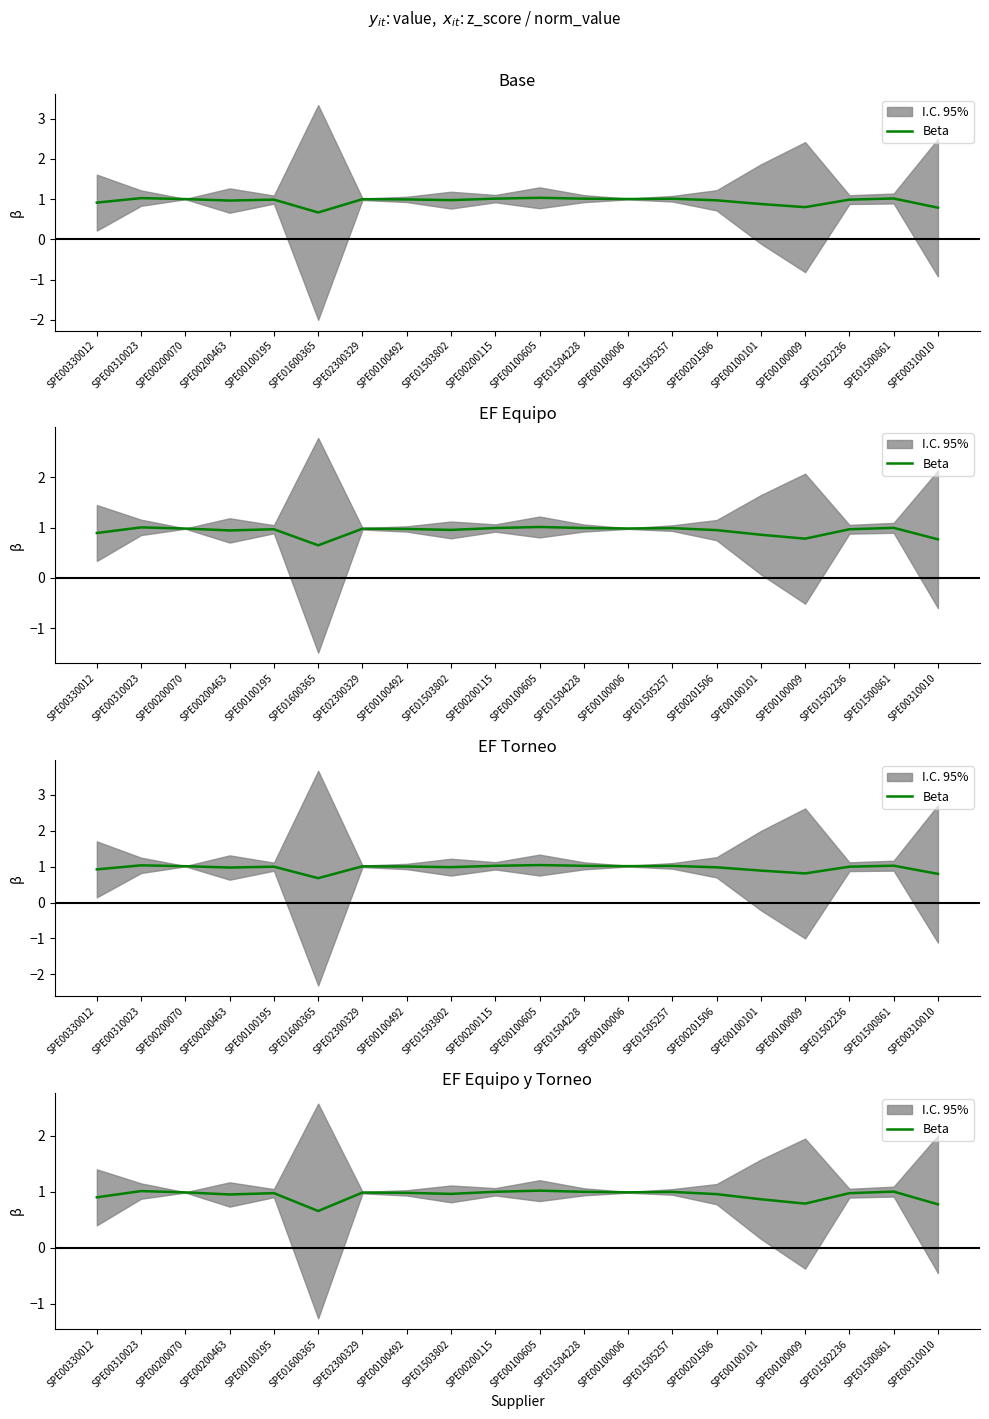

Reading right to left, extract all data points from this chart.

0.8	1.0	1.0	0.8	0.9	1.0	1.0	1.0	1.0	1.0	1.0	1.0	1.0	1.0	0.7	1.0	1.0	1.0	1.0	0.9